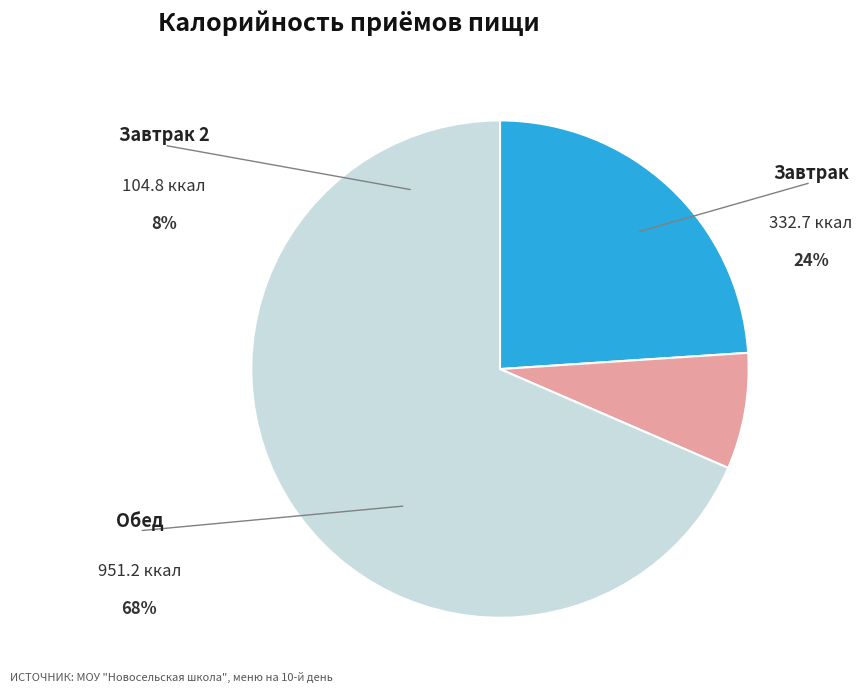

To the nearest percent, what is the average slice percentage?

33%